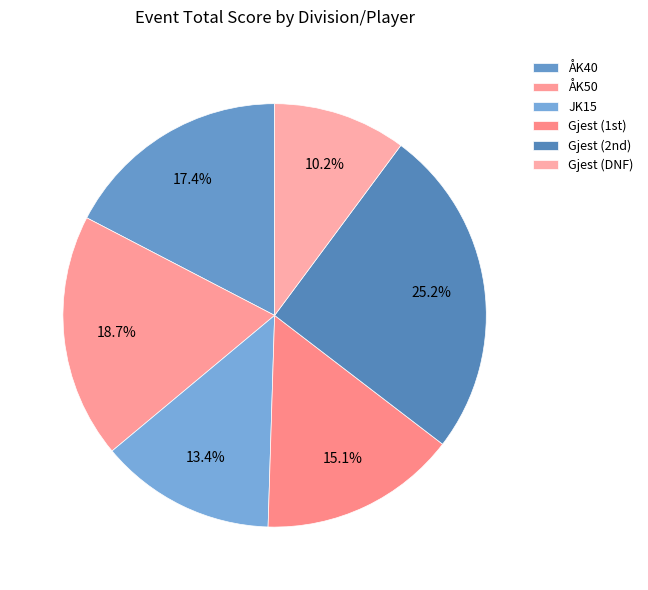

Which category has the biggest portion of the pie?

Gjest_2